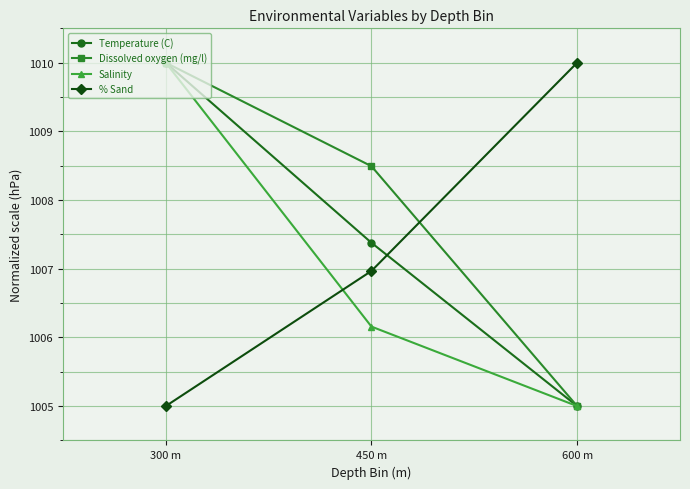

What position from the left is 450 m?

2